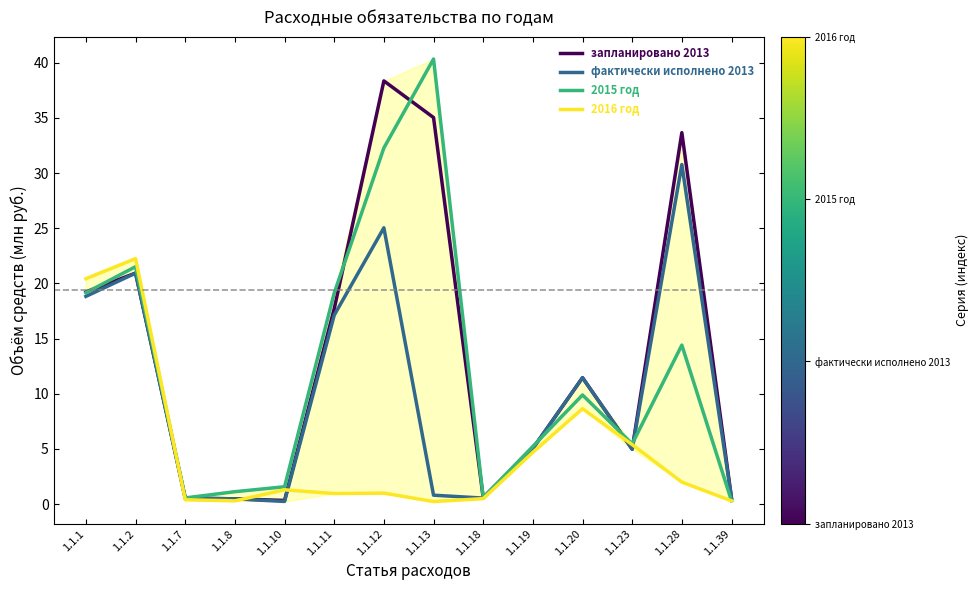

In 2016 год, how many points are higher than both neighbors (excluding endpoints)?

4